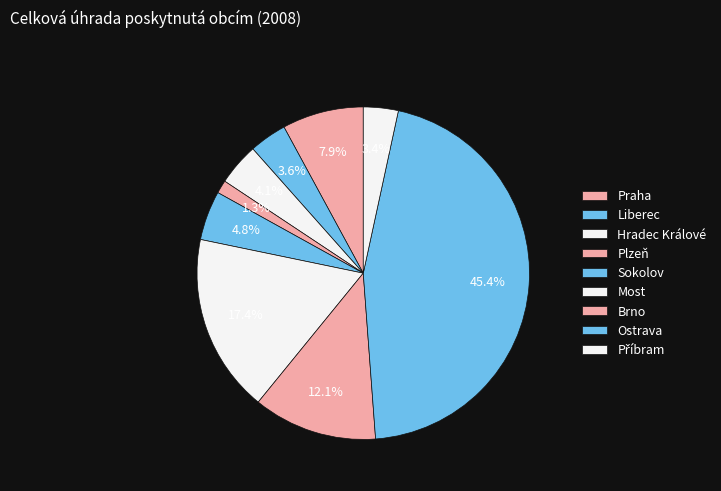

The Praha slice represents 22% of the pie. True or false?

False